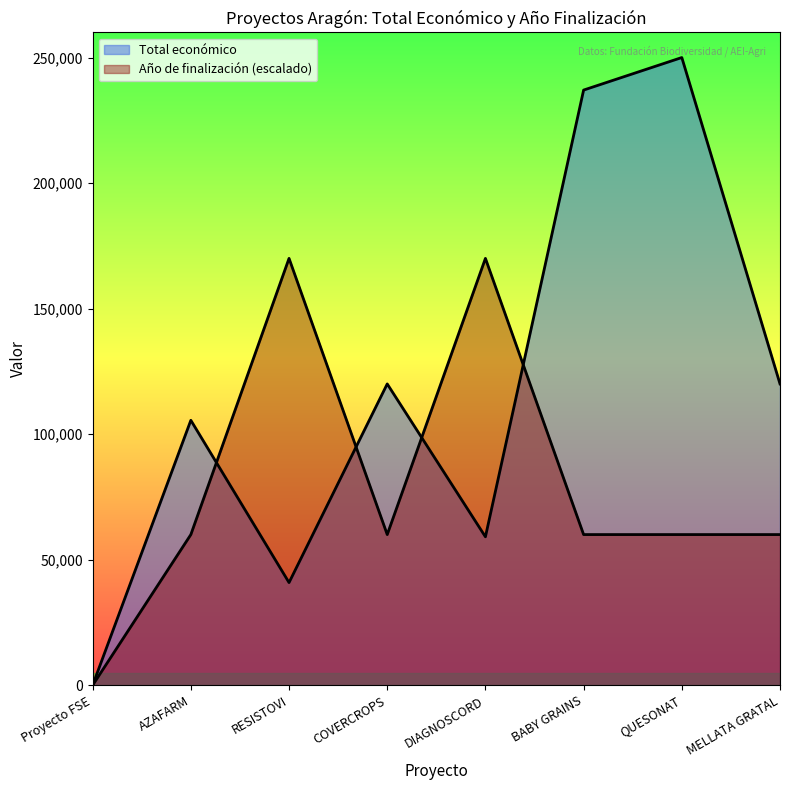

Which category has the lowest value across all series?

Proyecto FSE